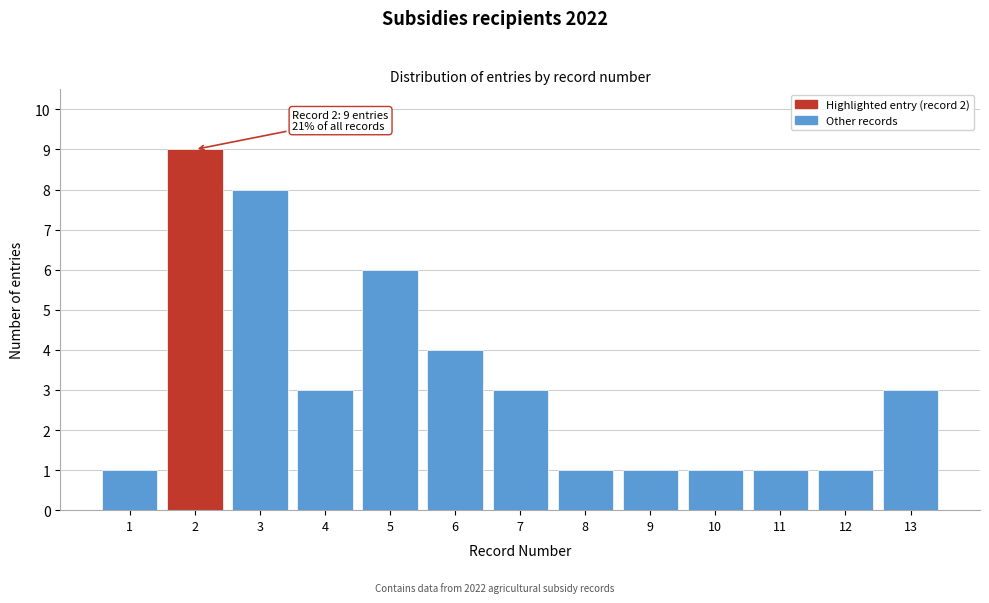

Reading left to right, transcribe all the data shown in this chart.

1=1	2=9	3=8	4=3	5=6	6=4	7=3	8=1	9=1	10=1	11=1	12=1	13=3